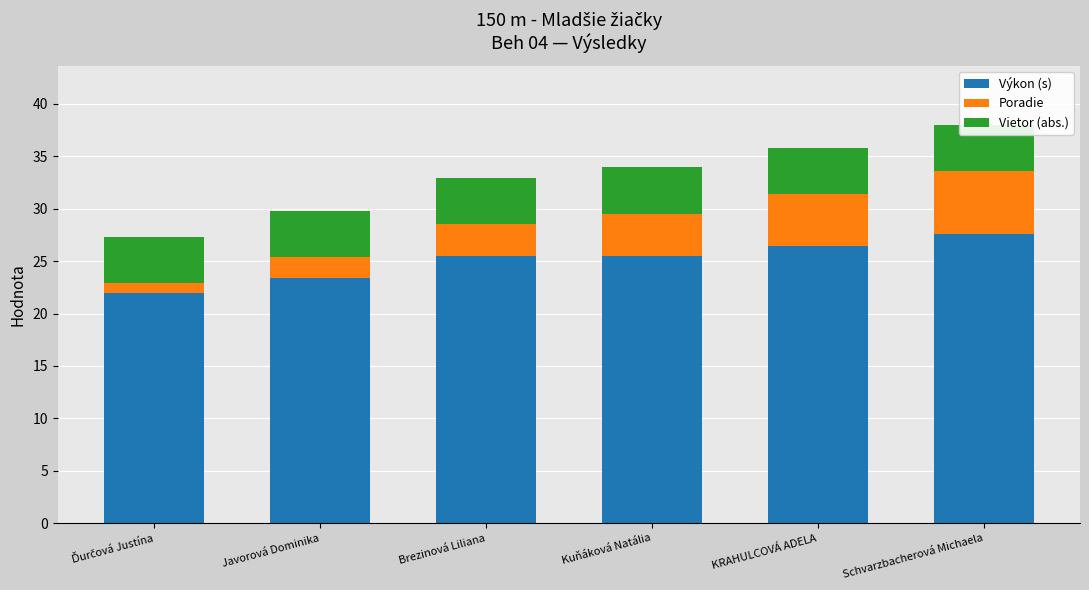

What is the difference between the Poradie values at Javorová Dominika and Brezinová Liliana?

1.0